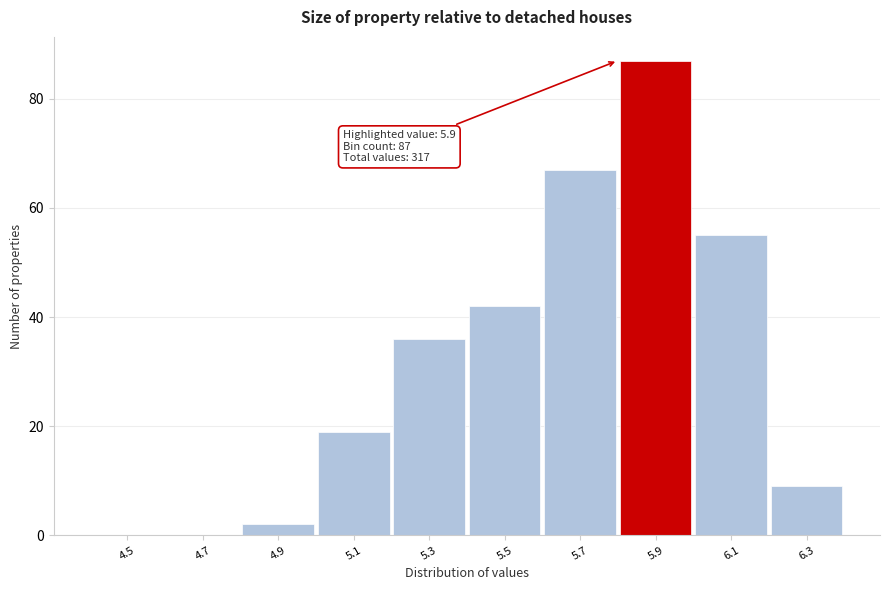

Reading left to right, what are all the values shown in this chart?

4.5=0	4.7=0	4.9=2	5.1=19	5.3=36	5.5=42	5.7=67	5.9=87	6.1=55	6.3=9